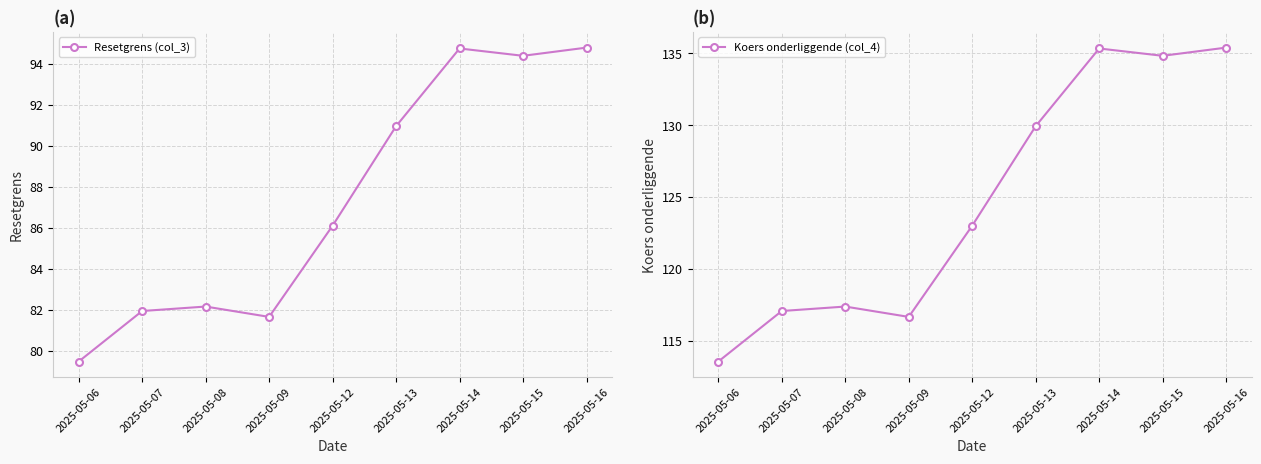

The value of Resetgrens (col_3) at 2025-05-12 is 86.1. True or false?

True